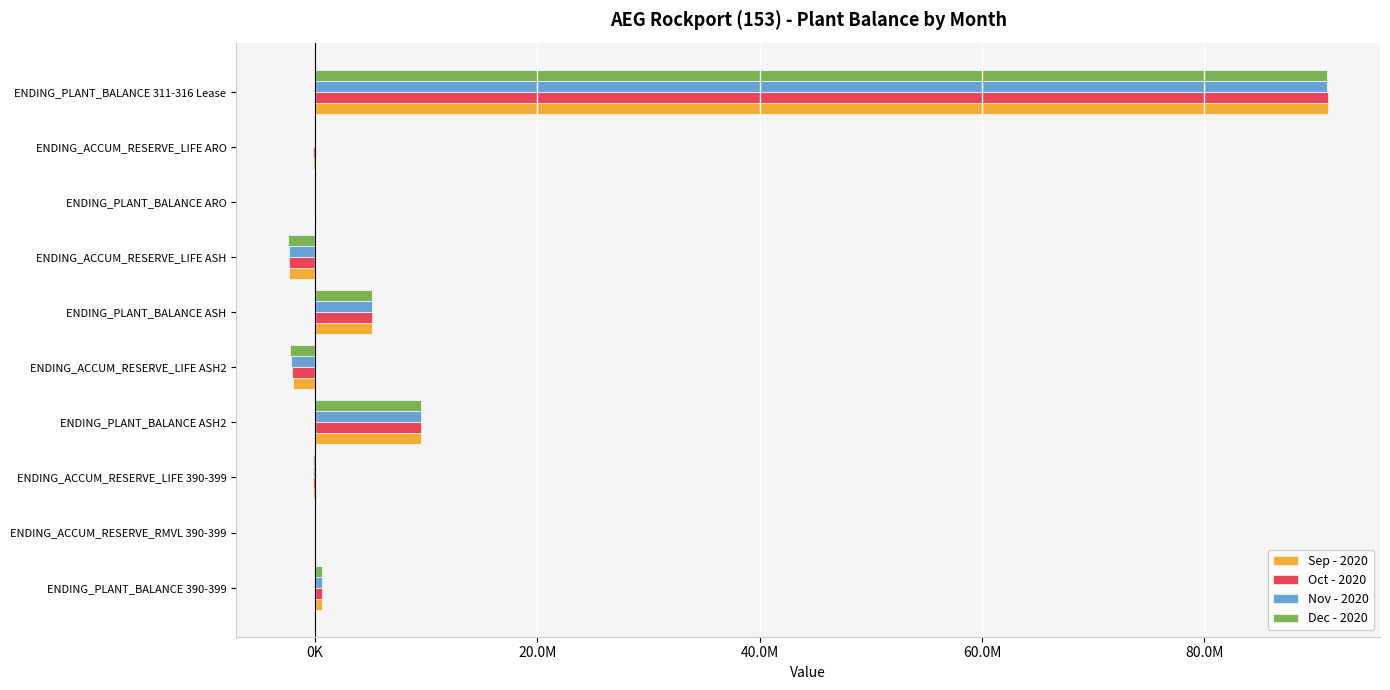

What is the greatest value displayed?

91132069.9